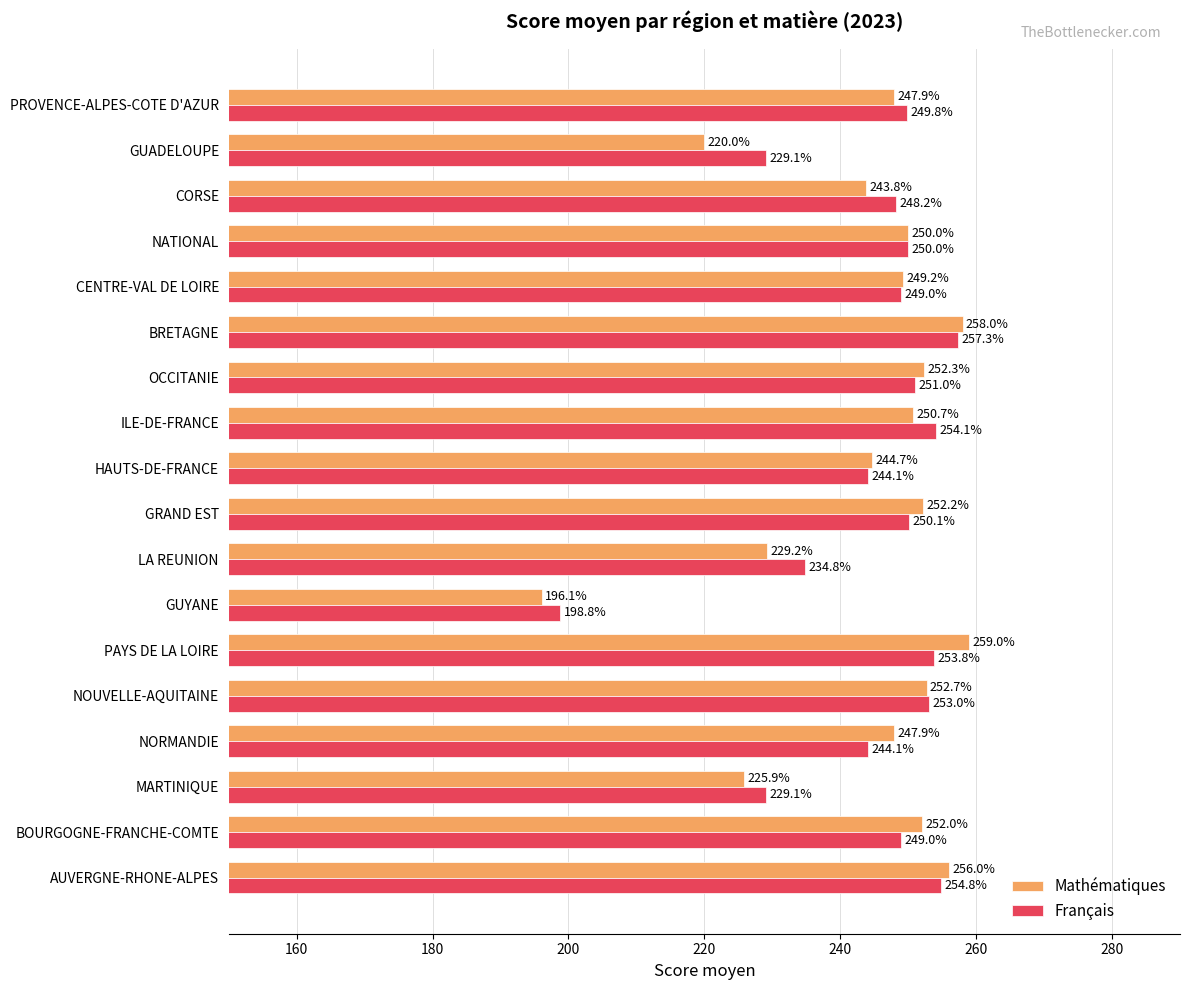

What value does the Mathématiques series have at CORSE?

243.8